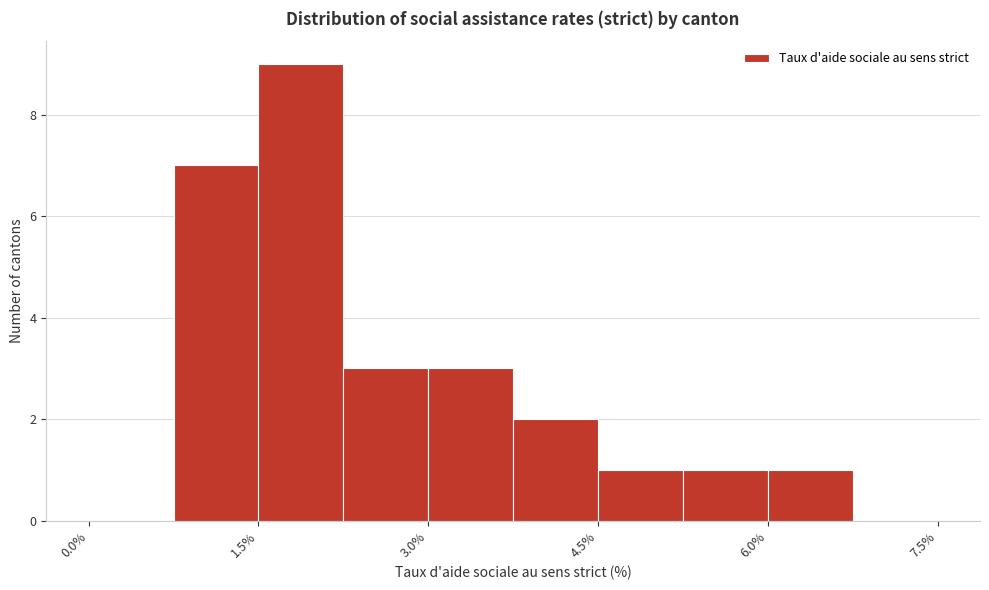

Read against the x-axis, roughly where is the centre of the tallest bar?

1.8